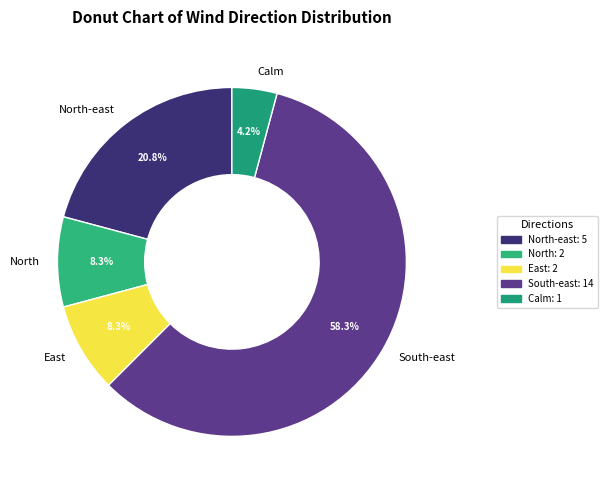

To the nearest percent, what is the average slice percentage?

20%